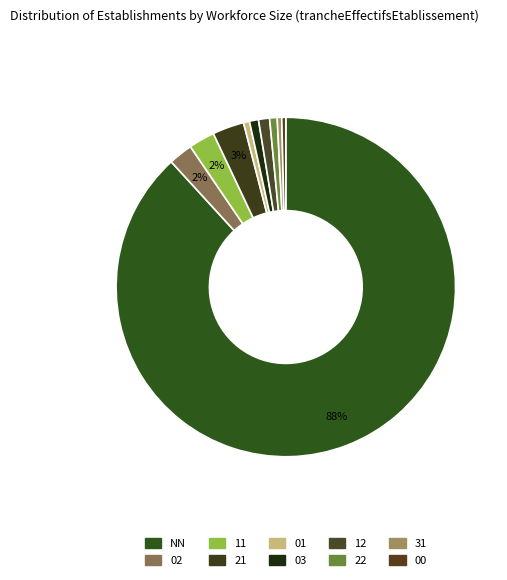

What is the smallest slice in the pie chart?

00